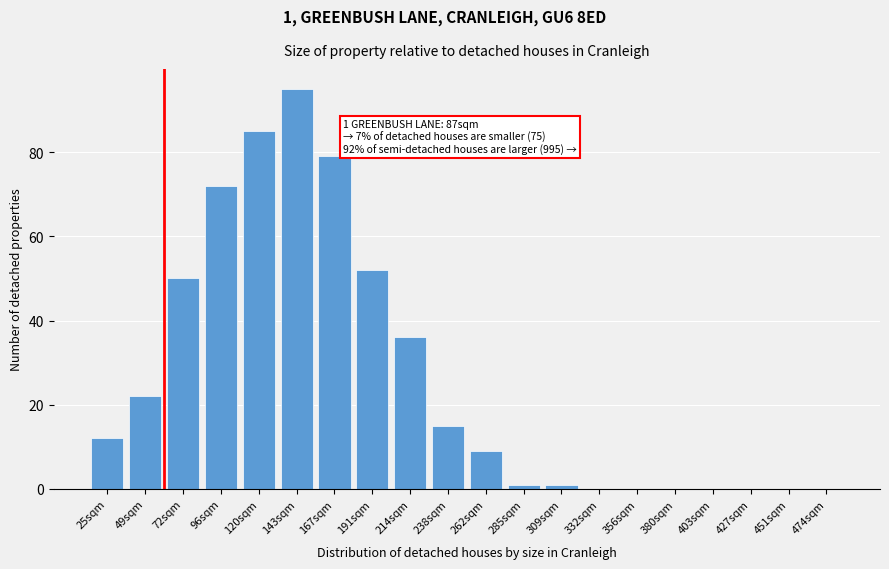

Reading left to right, transcribe all the data shown in this chart.

25sqm=12	49sqm=22	72sqm=50	96sqm=72	120sqm=85	143sqm=95	167sqm=79	191sqm=52	214sqm=36	238sqm=15	262sqm=9	285sqm=1	309sqm=1	332sqm=0	356sqm=0	380sqm=0	403sqm=0	427sqm=0	451sqm=0	474sqm=0